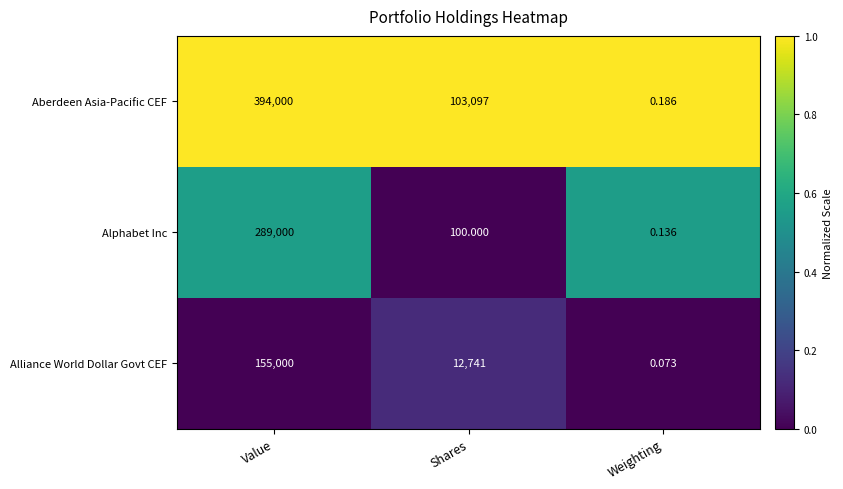

Is the value of Alphabet Inc at Value greater than the value of Aberdeen Asia-Pacific CEF at Shares?

Yes